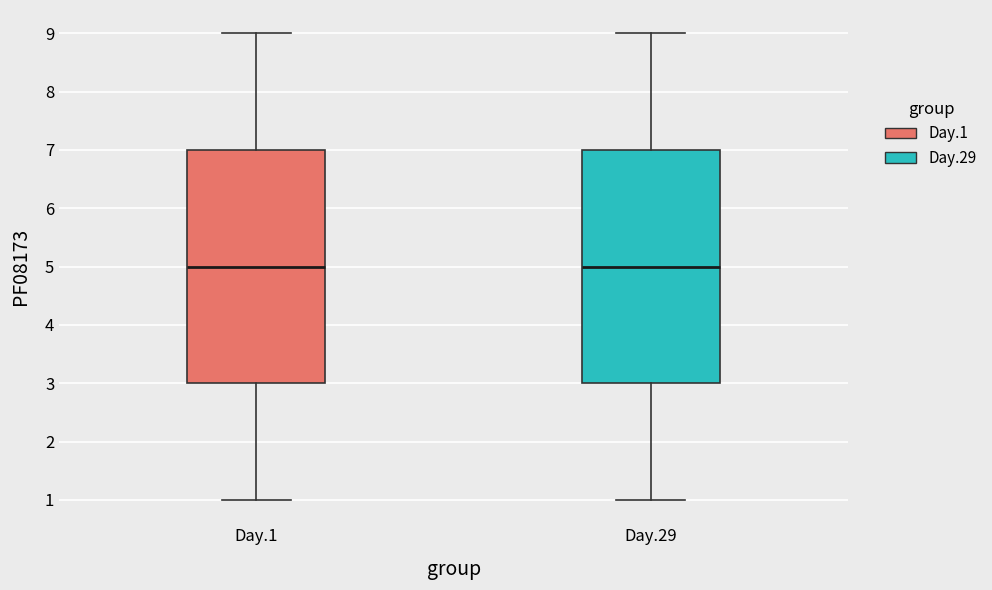

Where is the lower edge of the box for Day.1 on the y-axis? The values are not printed on the chart, so give them approximately, as read against the axis.

3